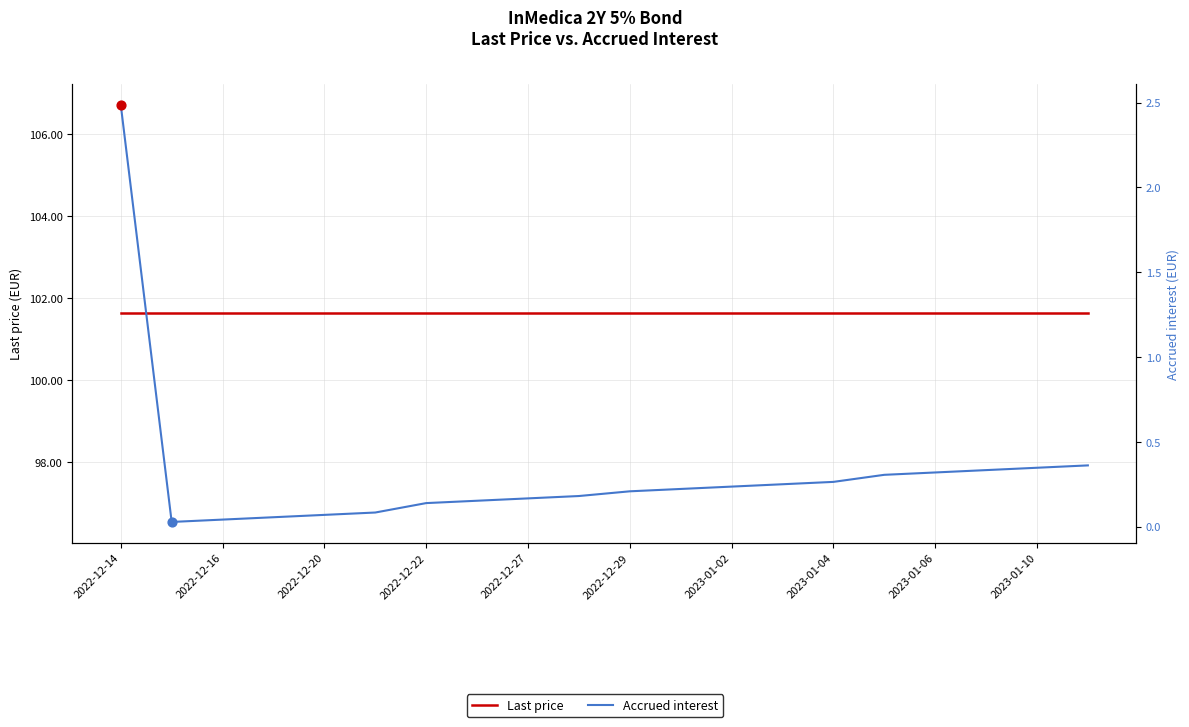

What are all the series names shown in the legend?

Last price, Accrued interest